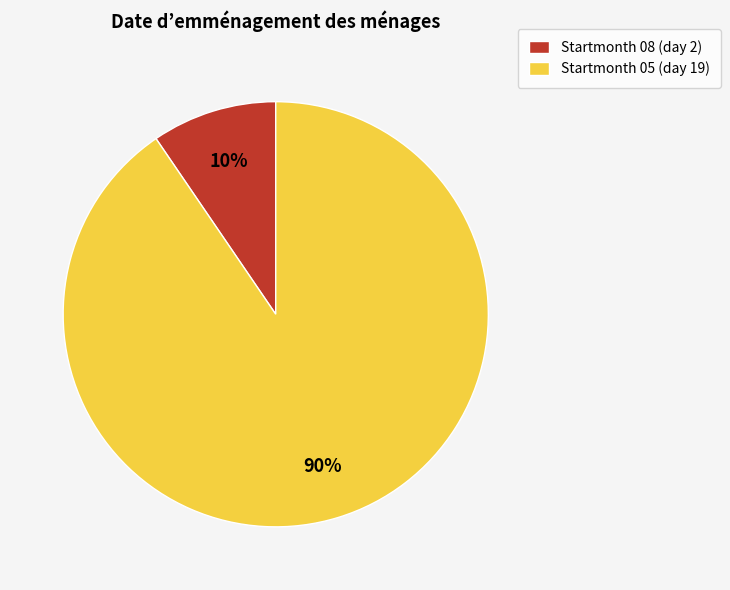

How many slices are in this pie chart?

2